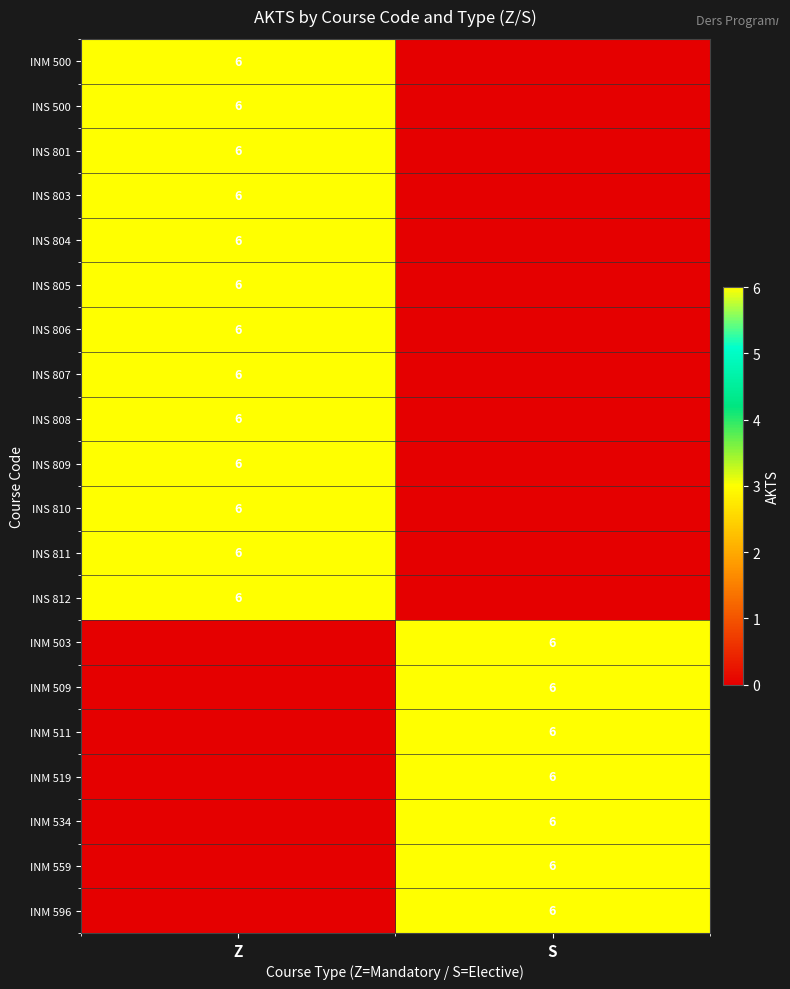

The value of INM 596 at S is 6. True or false?

True